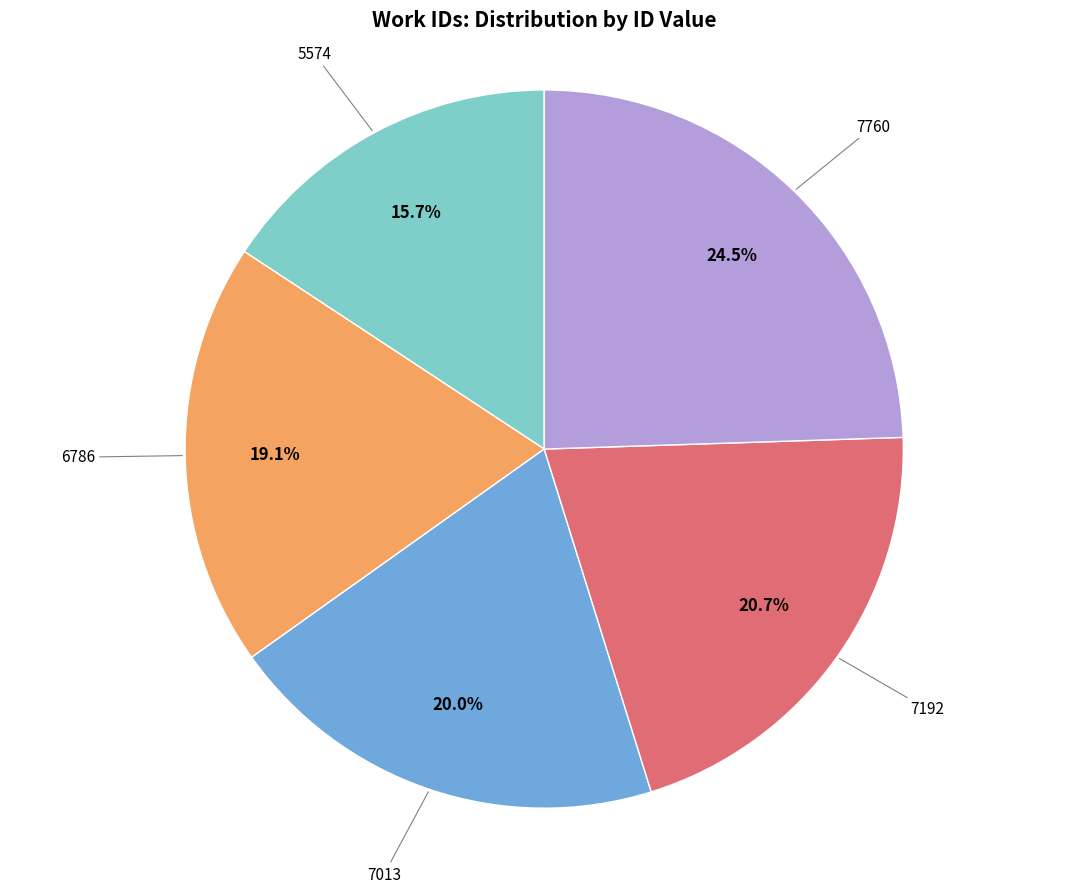

Is there any slice that represents more than half of the pie?

No